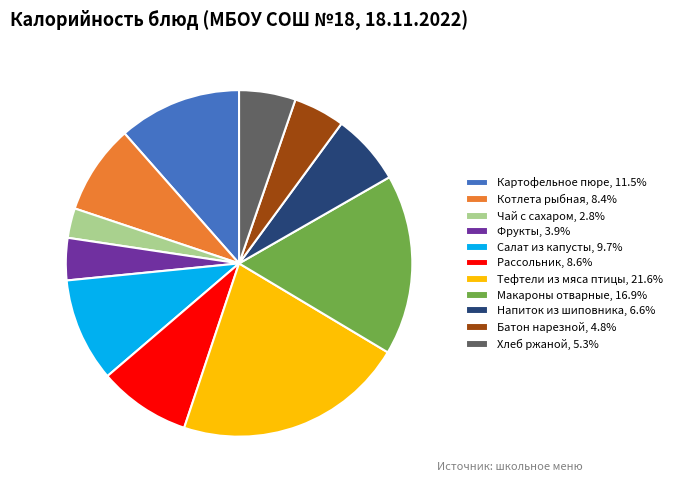

Approximately how many times larger is the value at Салат из капусты, 9.7% compared to Тефтели из мяса птицы, 21.6%?

0.4